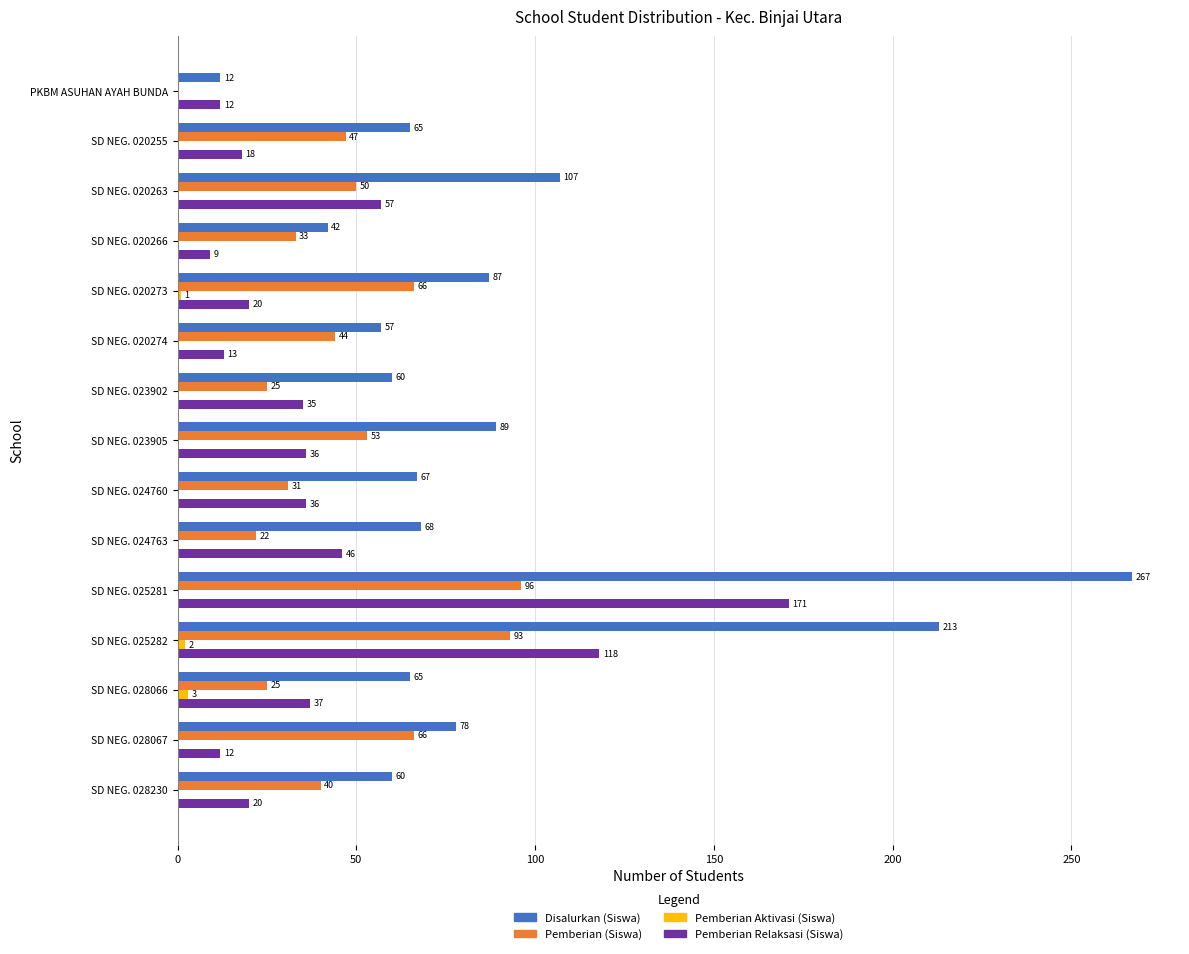

What is the sum of all Disalurkan (Siswa) values?

1337